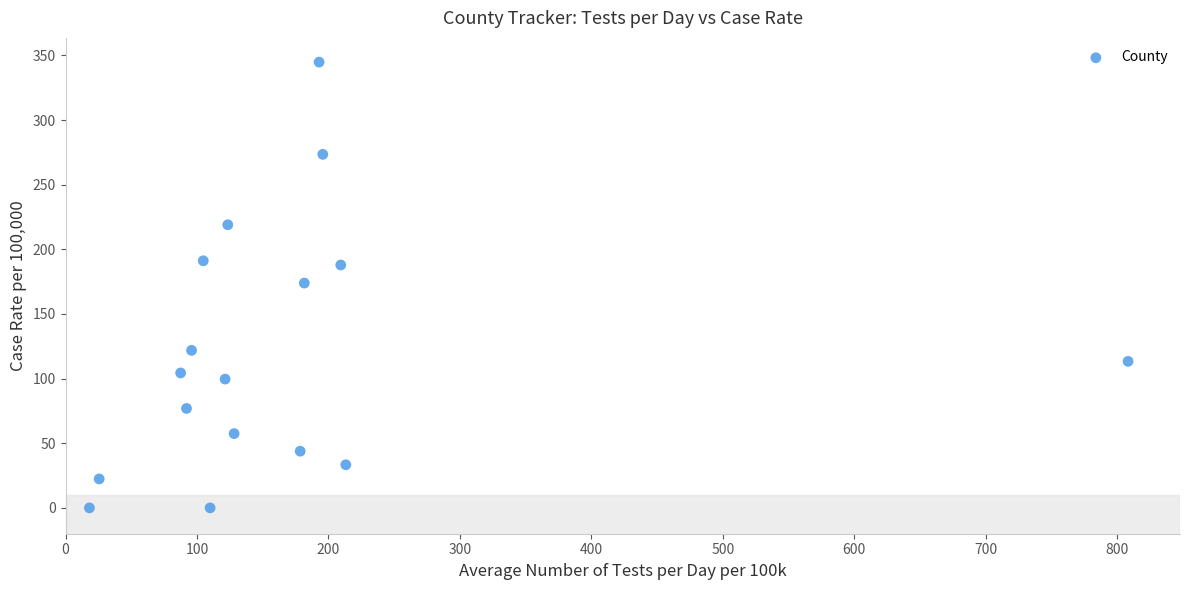

What is the range of X values (max minus min)?

790.2